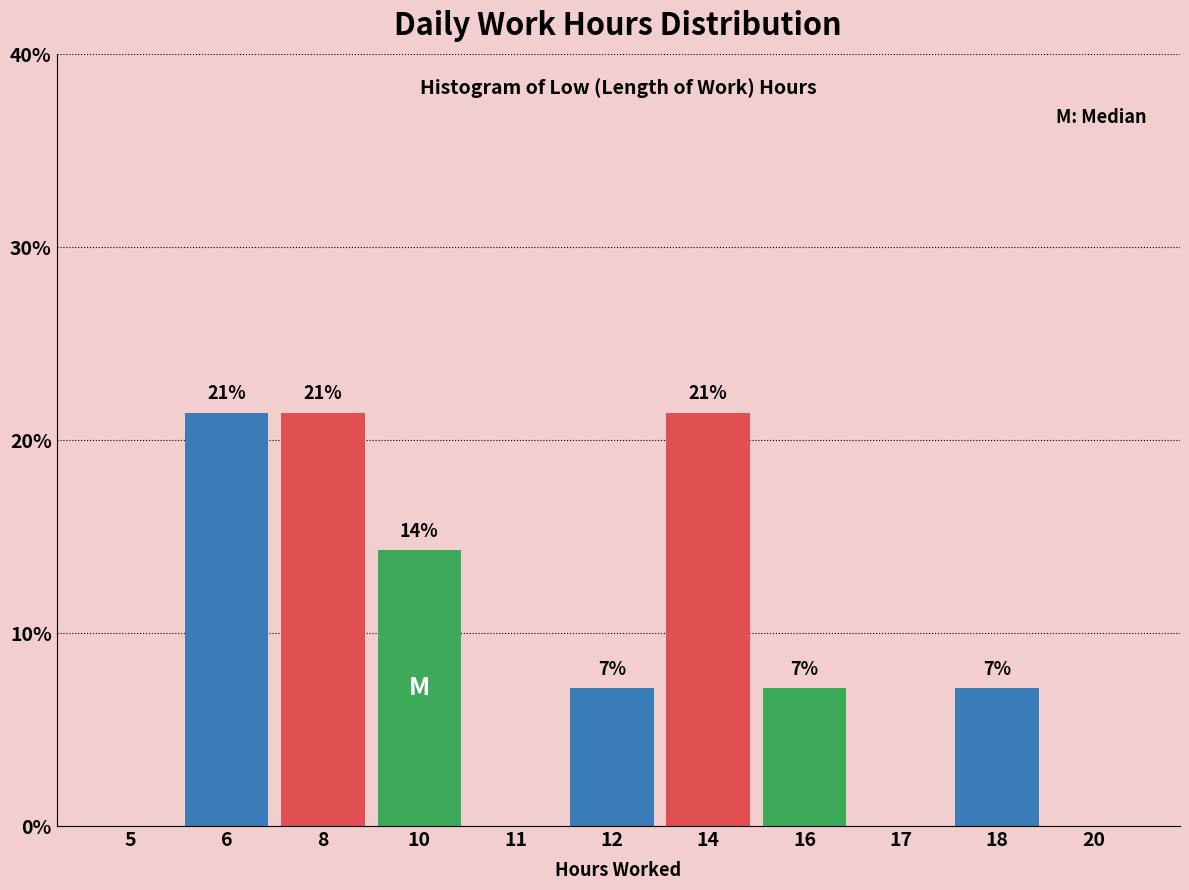

Are the bars horizontal?

No